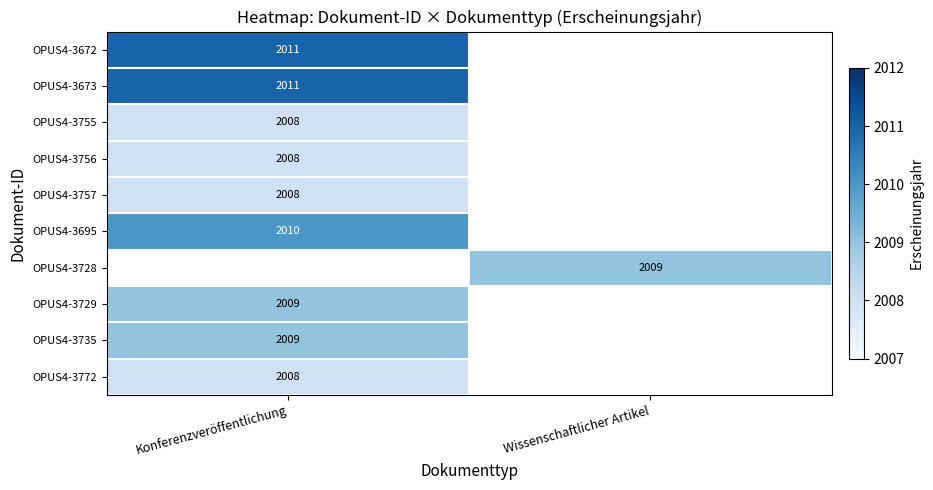

Is it true that OPUS4-3729 equals 2009 at Konferenzveröffentlichung?

True